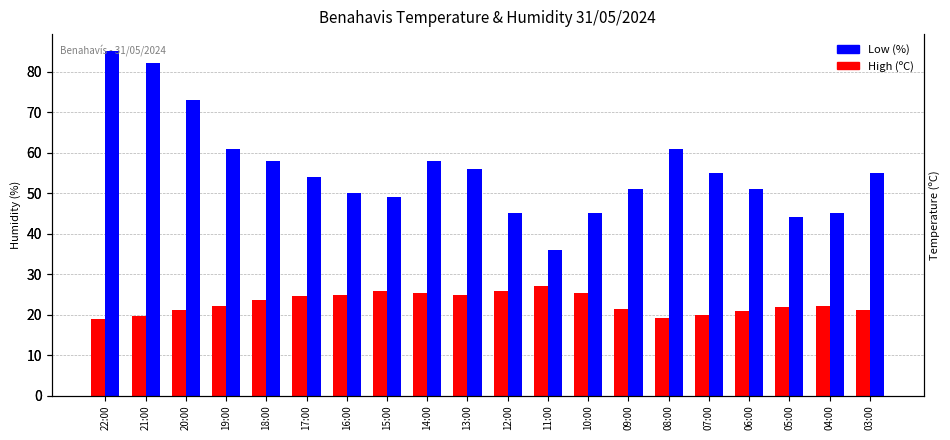

What is the smallest value displayed?

19.0